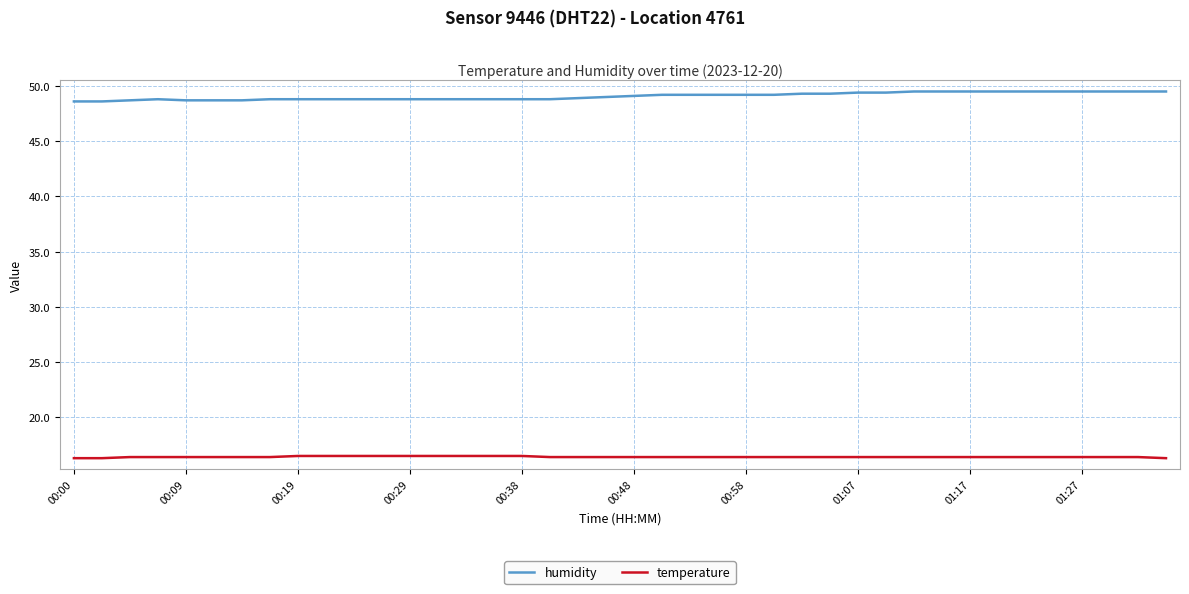

True or false: temperature and humidity intersect in this chart.

False